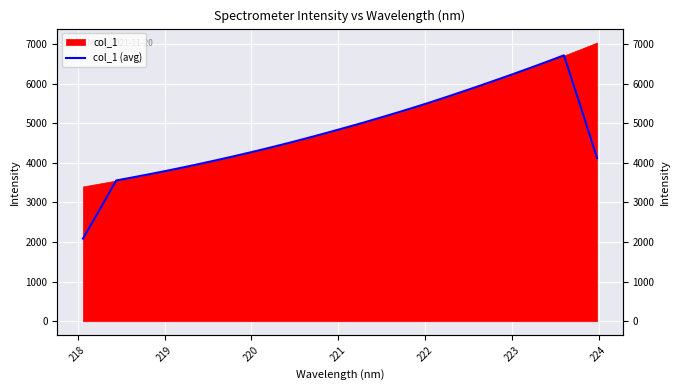

What is the minimum value shown in the chart?

2085.8